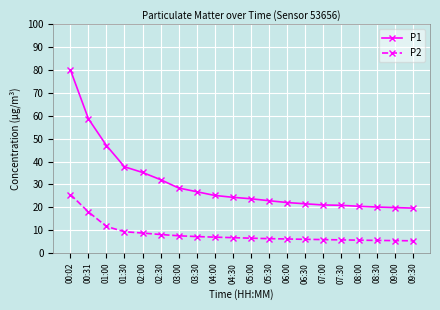

True or false: P1 has a value of 20.9 at 07:30.

True